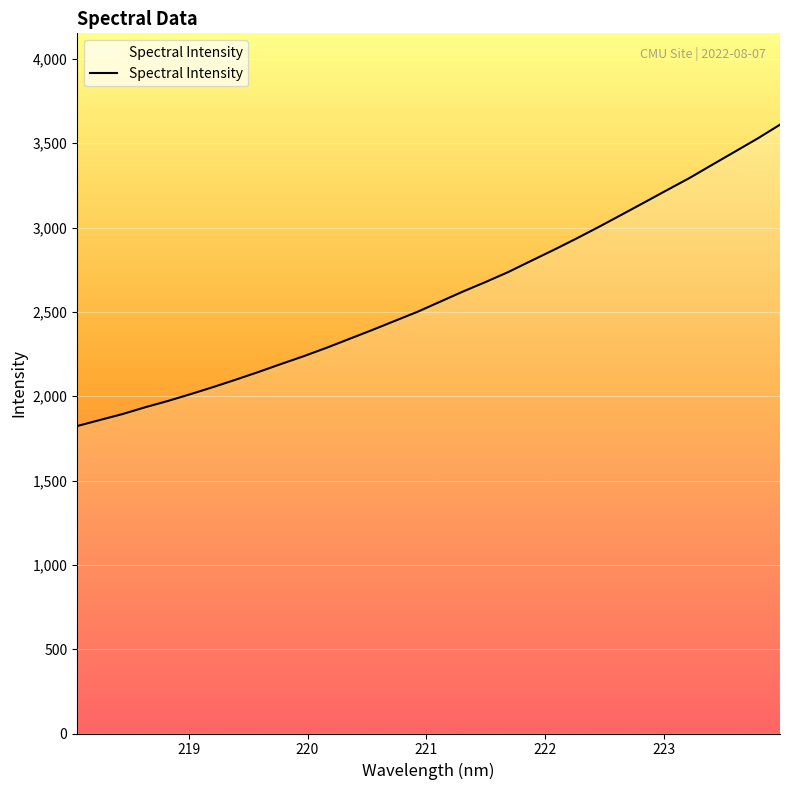

What is the smallest value displayed?

1823.0